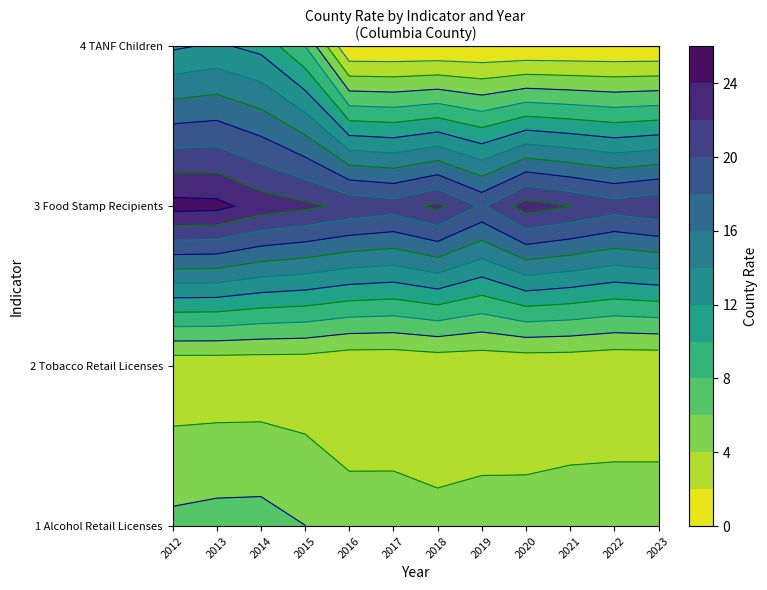

Where does the 1 series first go above 5?

2012